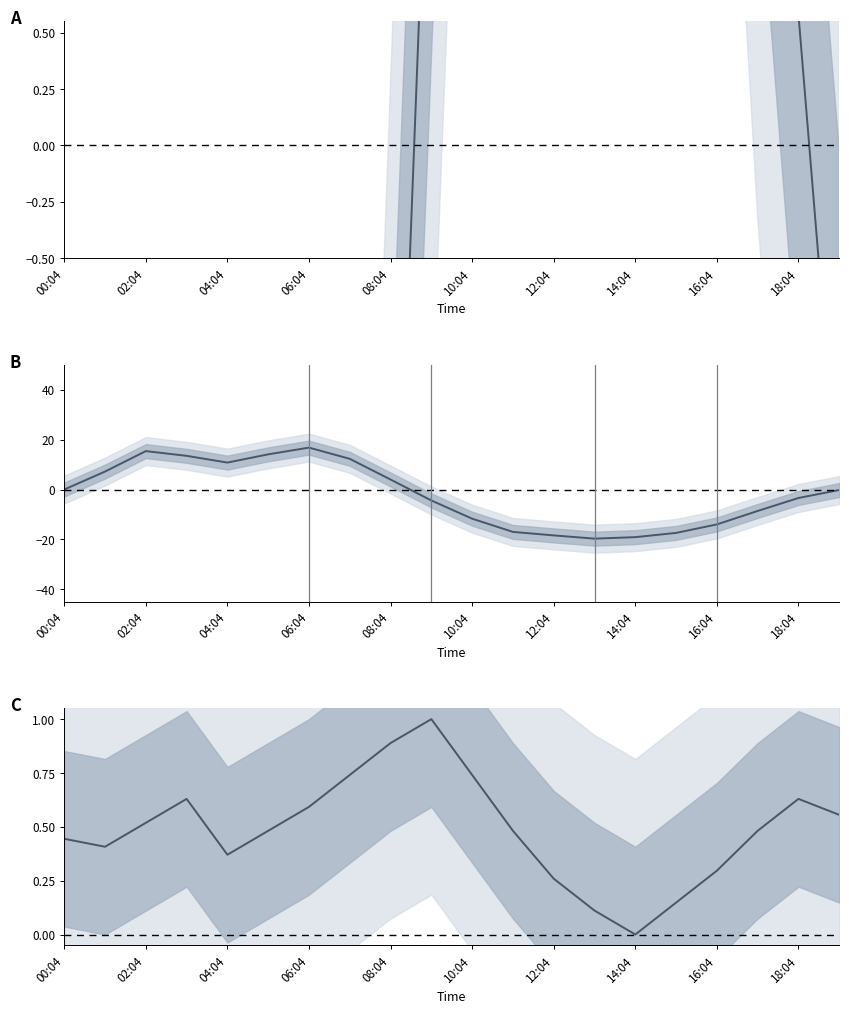

True or false: Humidity and Dewpoint intersect in this chart.

True